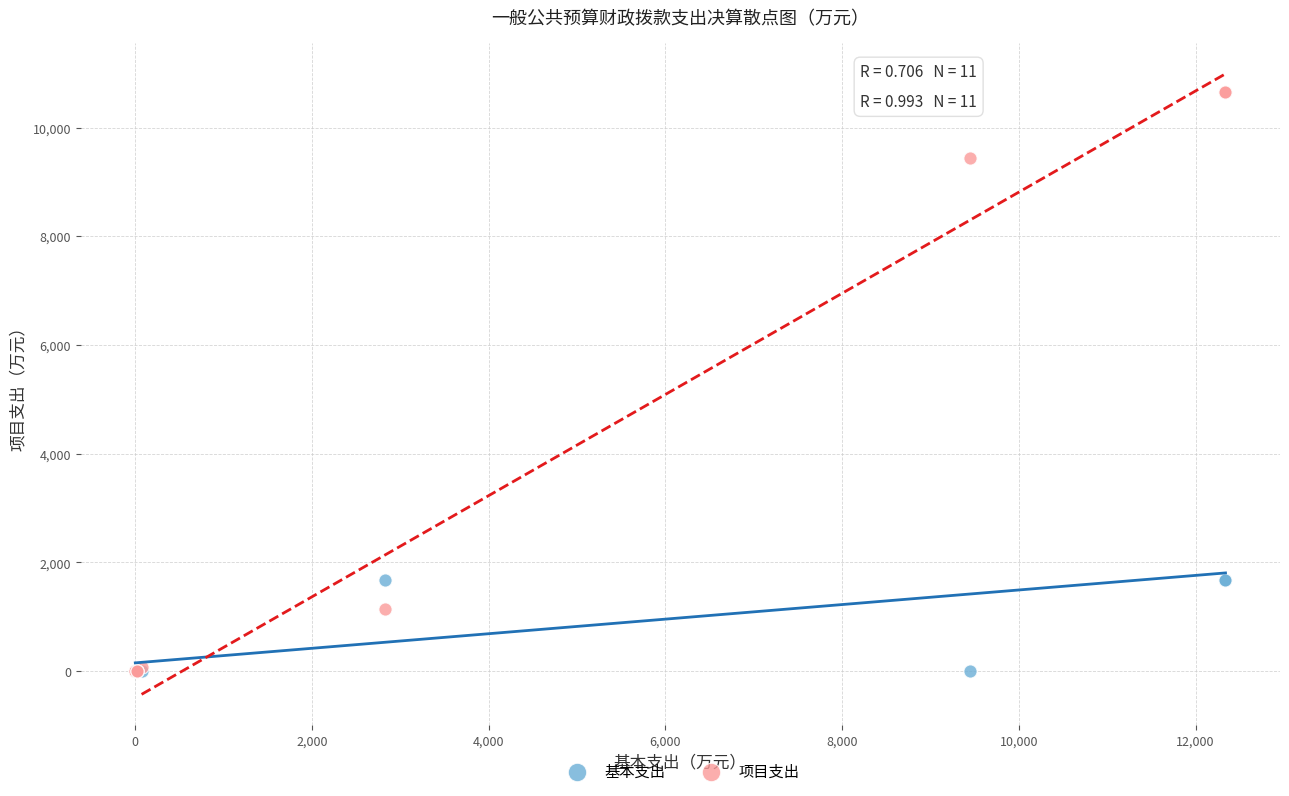

Which series has the largest Y range (max minus min)?

项目支出